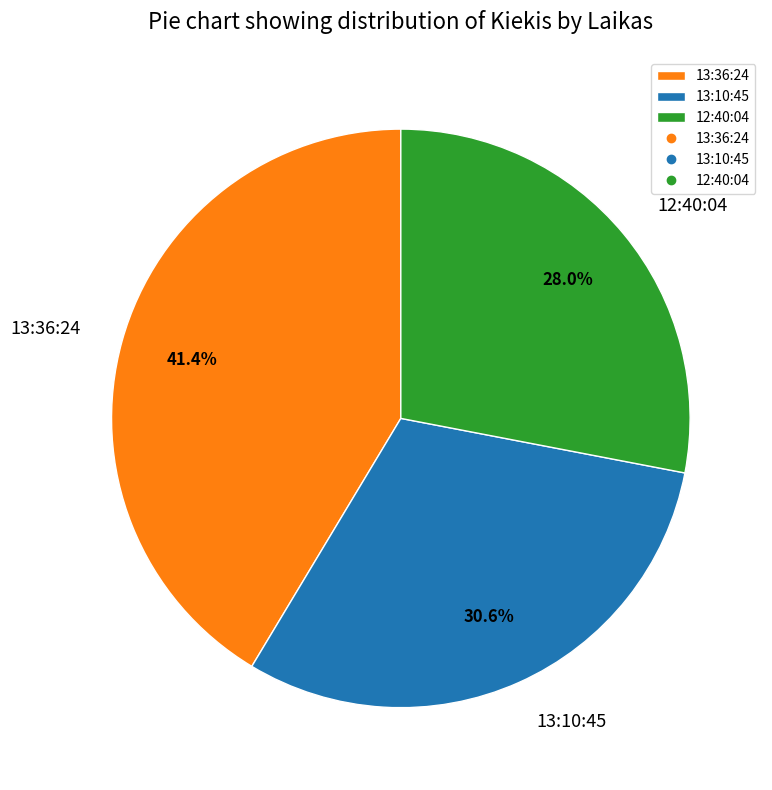

To the nearest percent, what portion does 13:36:24 represent?

41%